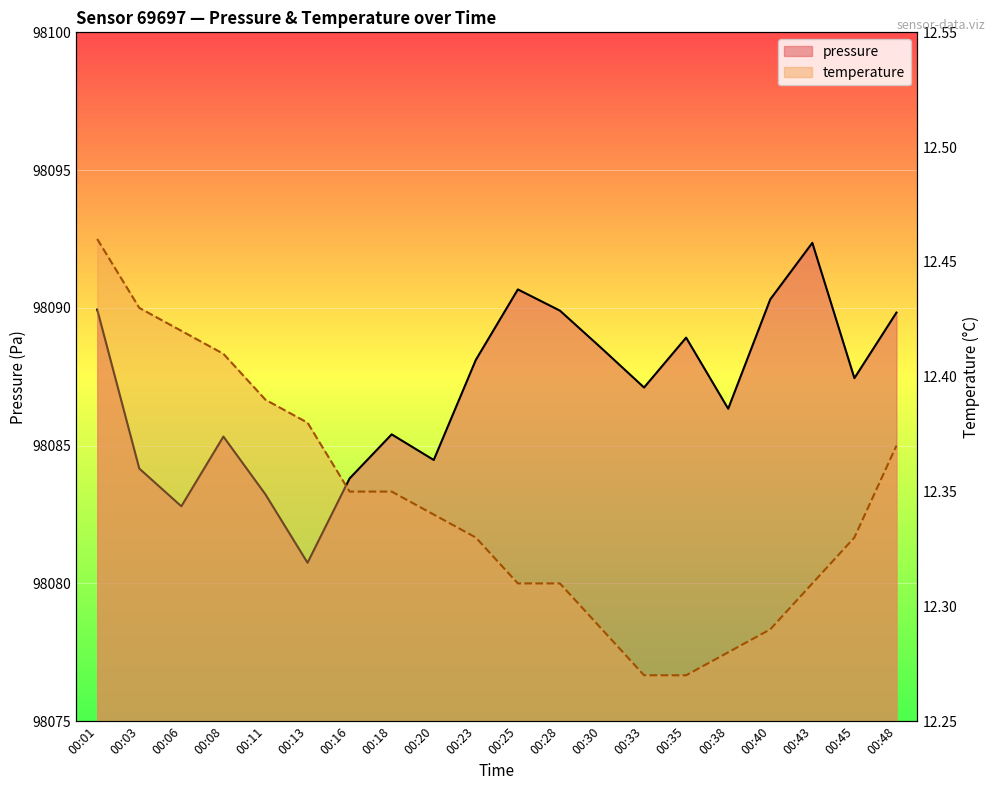

Reading right to left, what are all the values shown in this chart?

pressure: 98089.8	98087.4	98092.4	98090.3	98086.3	98088.9	98087.1	98088.5	98089.9	98090.7	98088.1	98084.5	98085.4	98083.8	98080.8	98083.2	98085.3	98082.8	98084.2	98089.9
temperature: 12.4	12.3	12.3	12.3	12.3	12.3	12.3	12.3	12.3	12.3	12.3	12.3	12.3	12.3	12.4	12.4	12.4	12.4	12.4	12.5